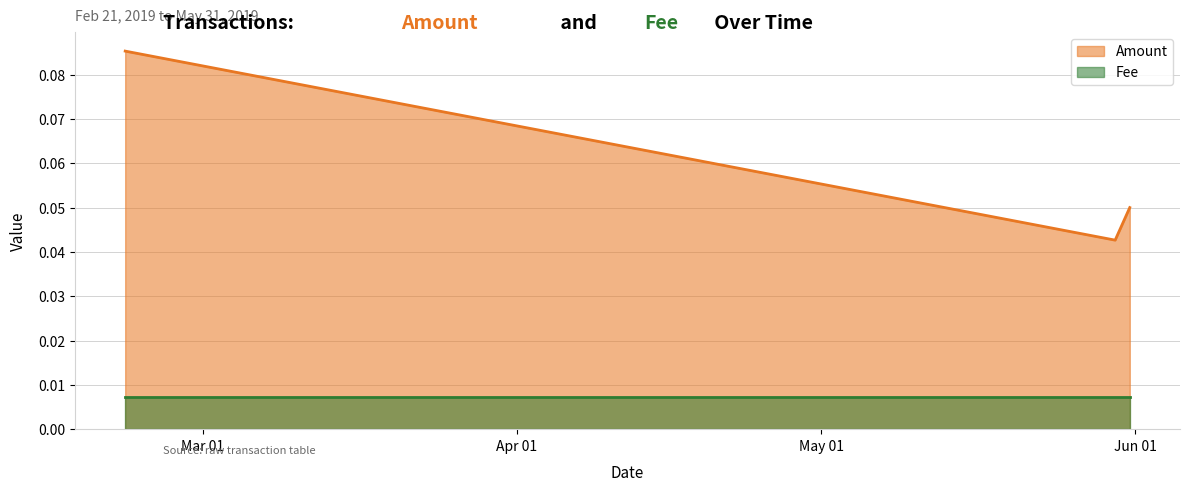

Does the chart have visible grid lines?

Yes